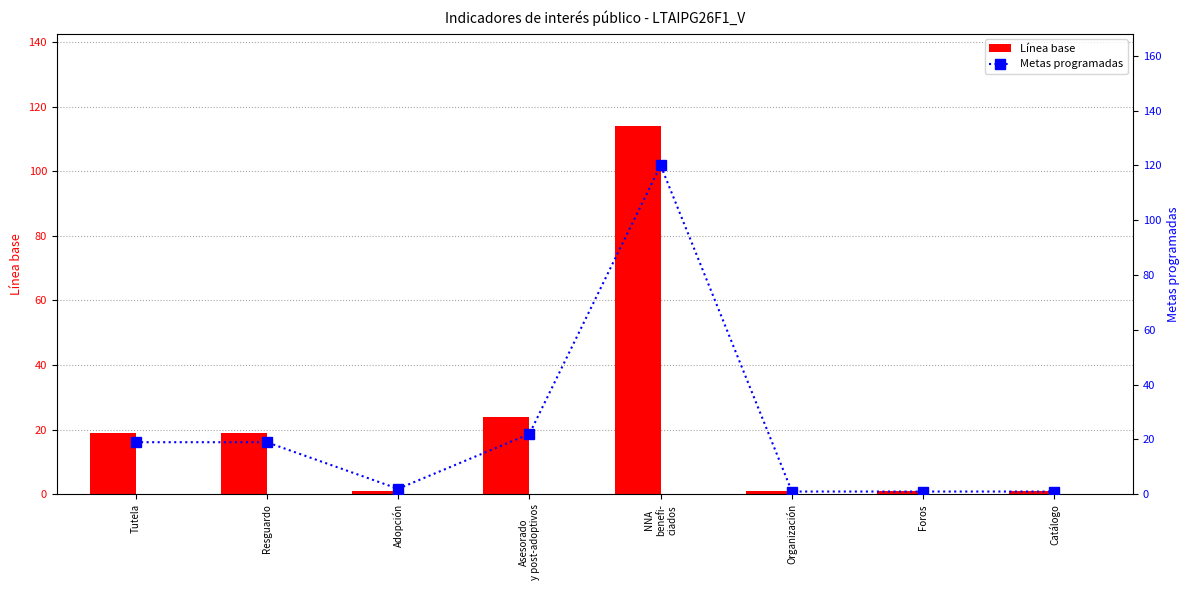

At Adopción, list the series in order from smallest to largest.

Línea base, Metas programadas